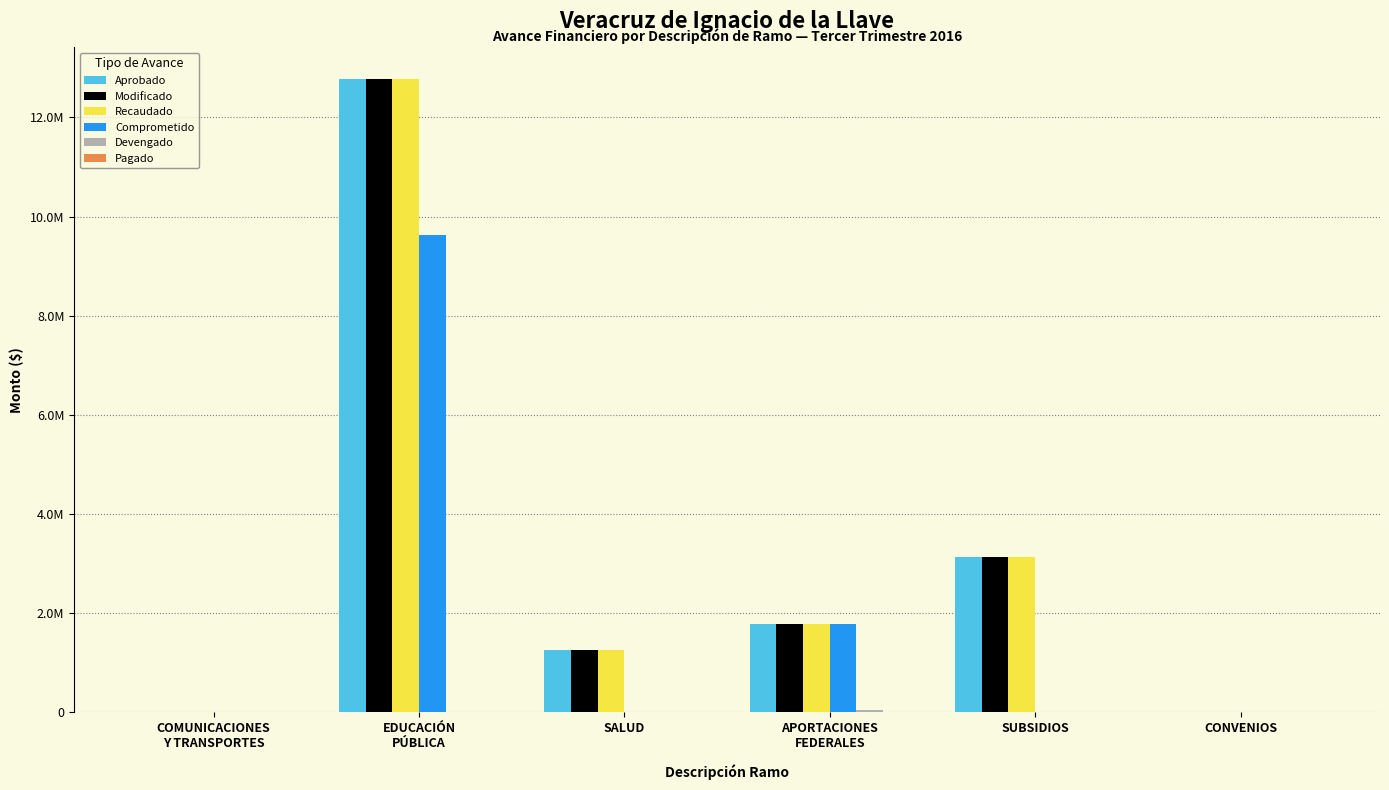

At which category is the sum across all series the highest?

EDUCACIÓN
PÚBLICA